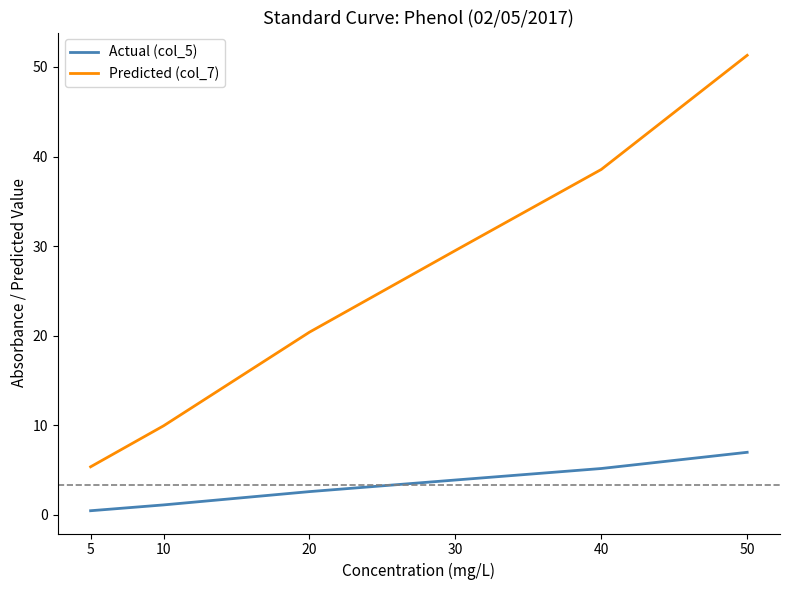

How many lines are shown in the chart?

2